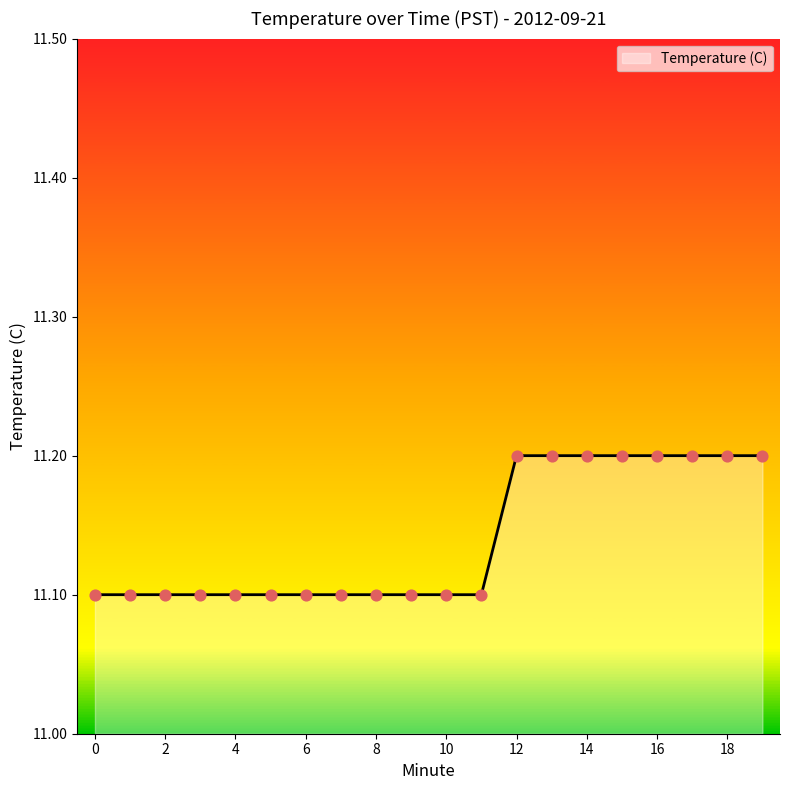

What is the greatest value displayed?

11.2